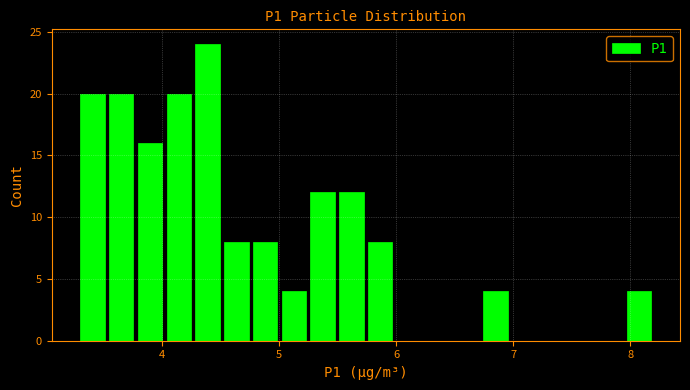

Around what value on the x-axis is the tallest bar? Give the approximate position of its centre, as read against the axis.

4.4